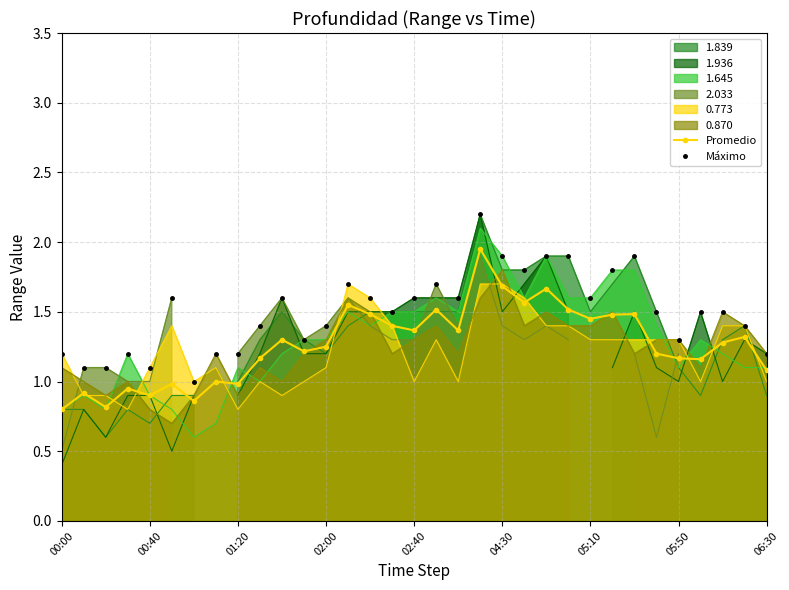

True or false: Máximo and Promedio cross at least once.

False